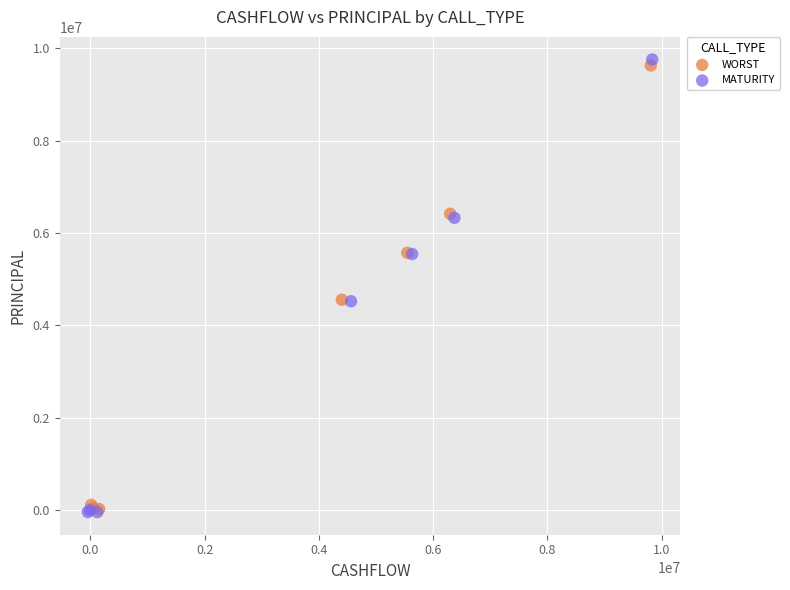

Which series reaches the maximum Y coordinate?

MATURITY